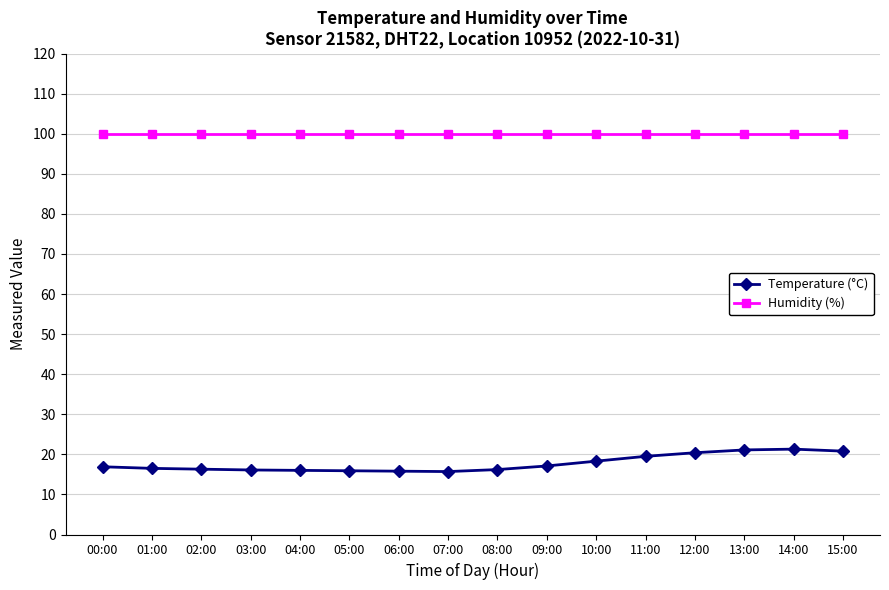

What position from the left is 00:00?

1